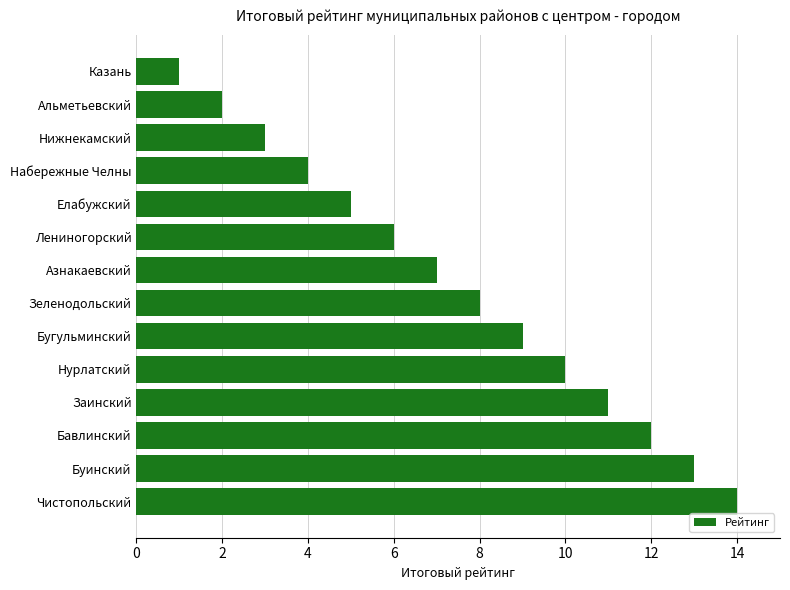

List the labels in order of value, largest first.

Чистопольский, Буинский, Бавлинский, Заинский, Нурлатский, Бугульминский, Зеленодольский, Азнакаевский, Лениногорский, Елабужский, Набережные Челны, Нижнекамский, Альметьевский, Казань